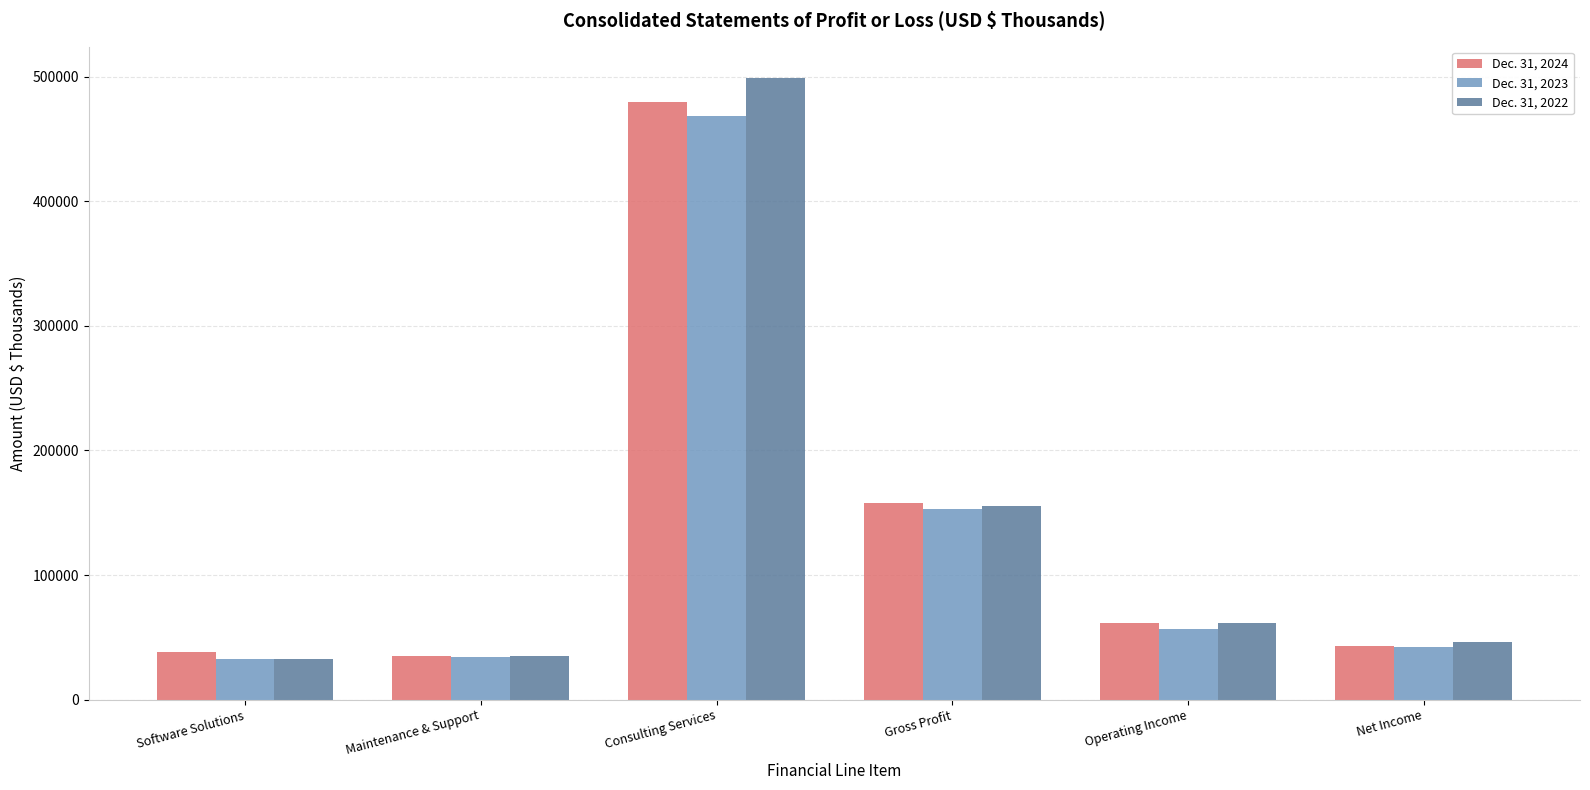

How many values in the Dec. 31, 2023 series are below 57108?

3